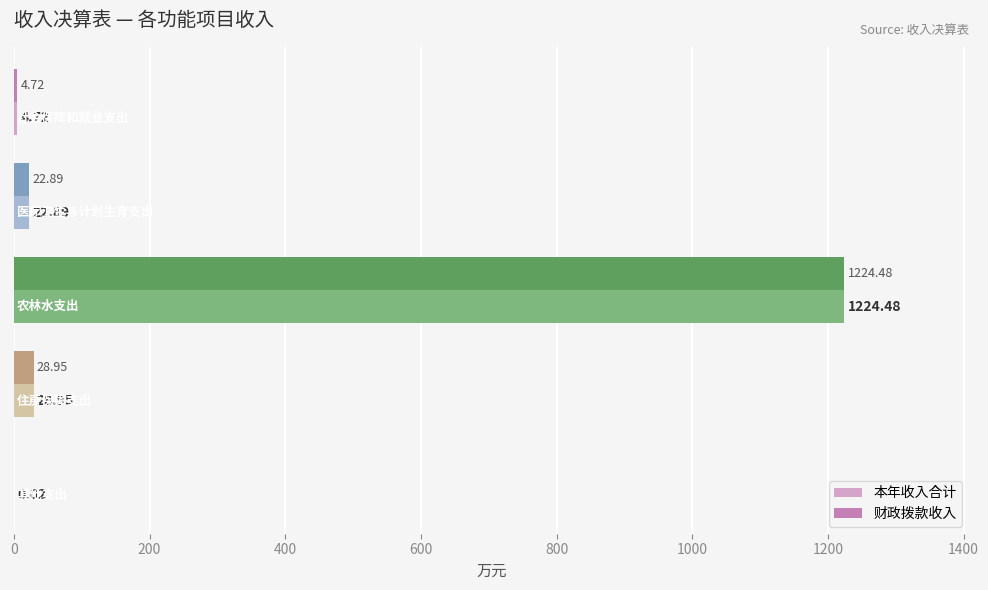

Which series has the largest total across all categories?

本年收入合计